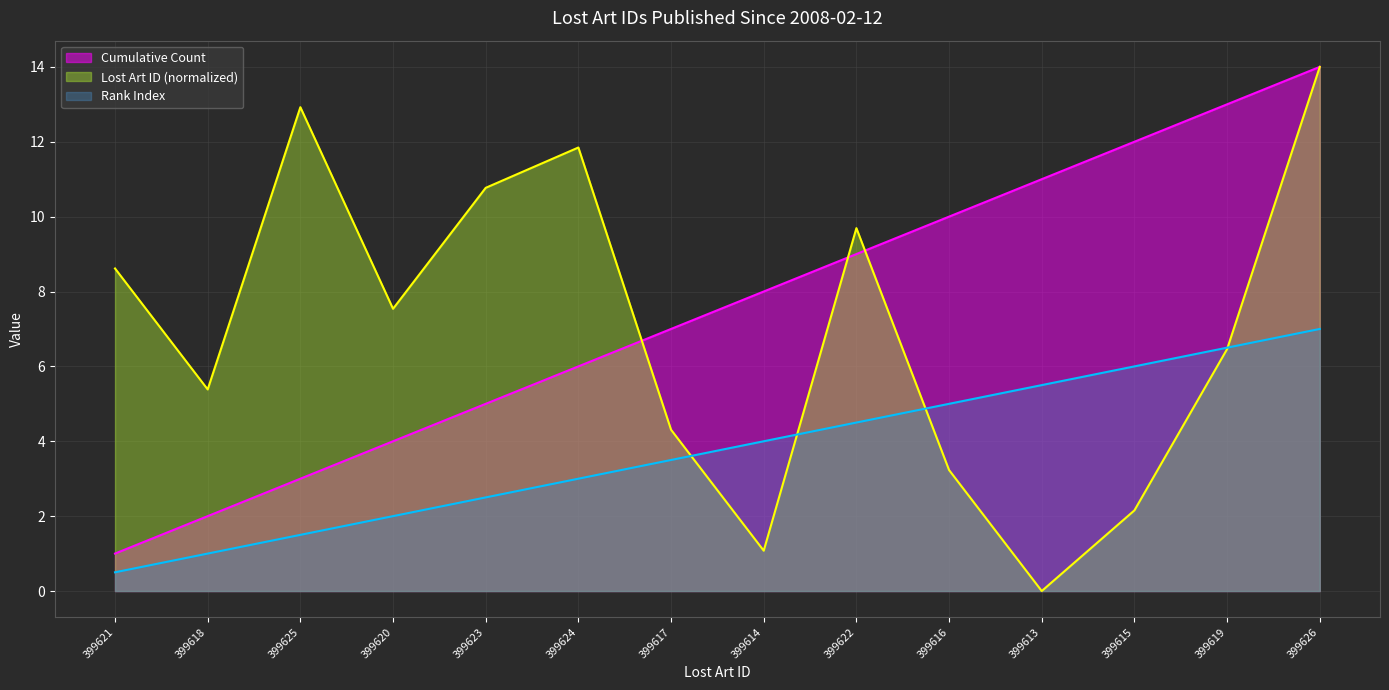

At which category does the data reach its first local peak?

399625